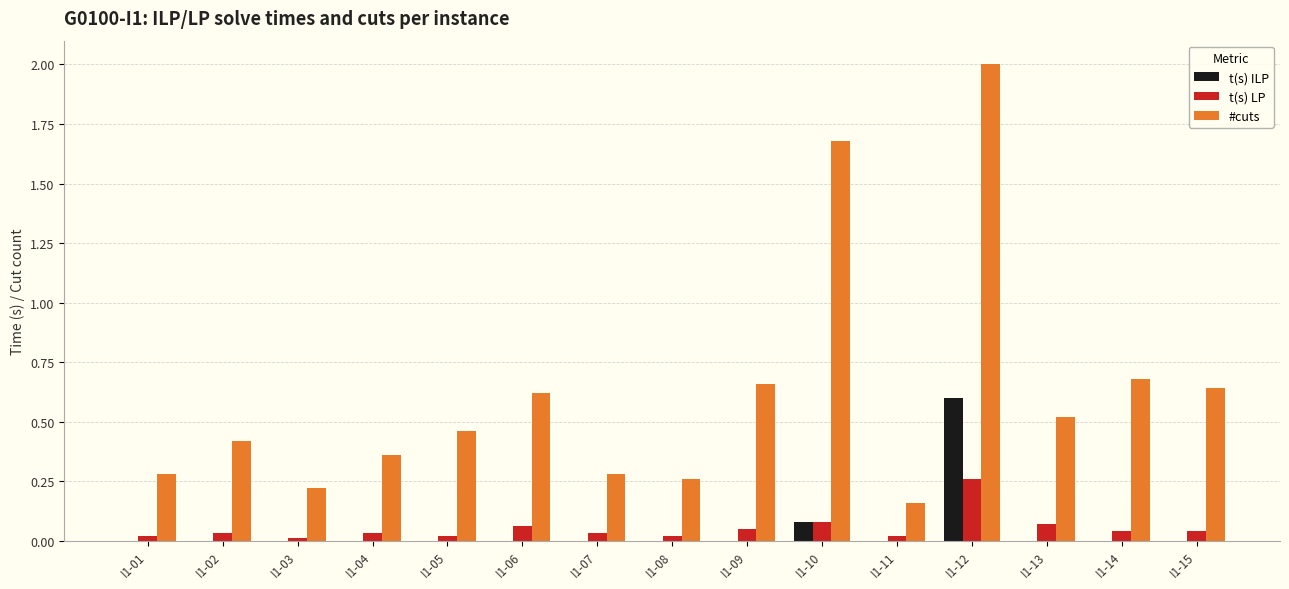

What is the maximum value shown in the chart?

2.0